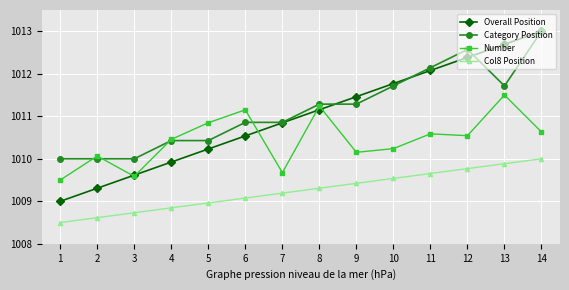

What is the spread (max minus min) of values at 3?

1.3